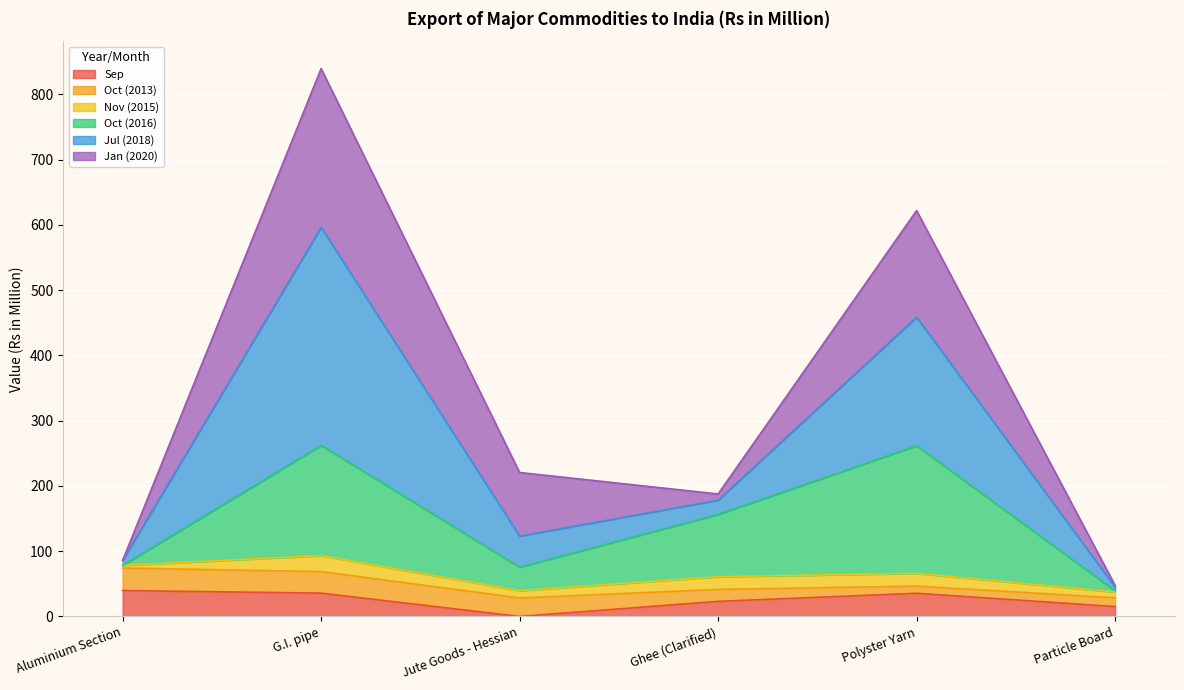

What is the highest value of the Sep series?

39.7